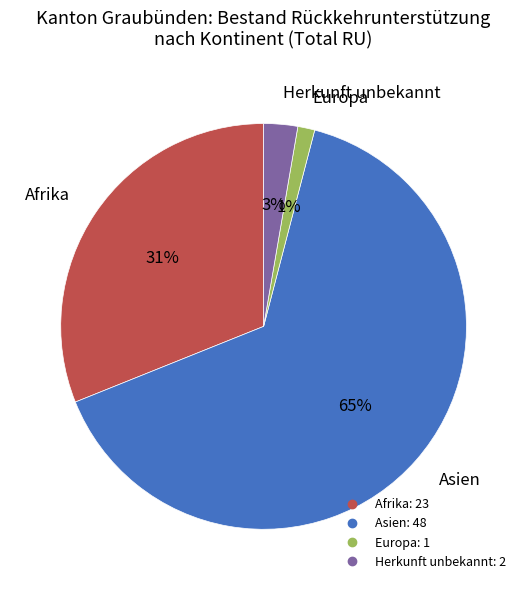

To the nearest percent, what is the average slice percentage?

25%